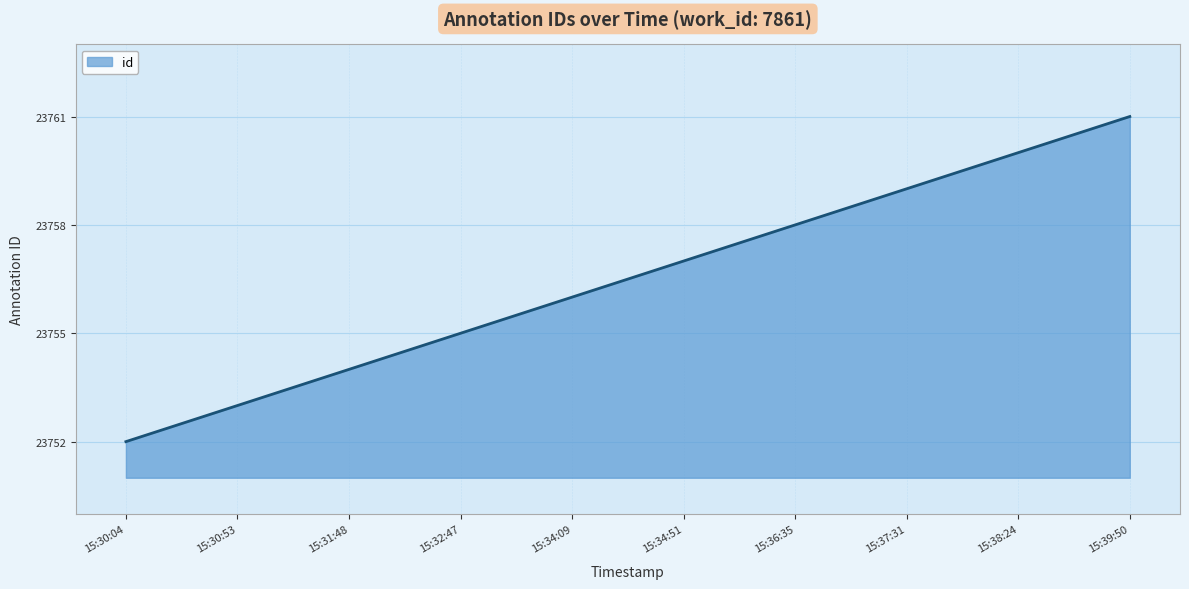

Is it true that the value at 15:36:35 is 40855?

False